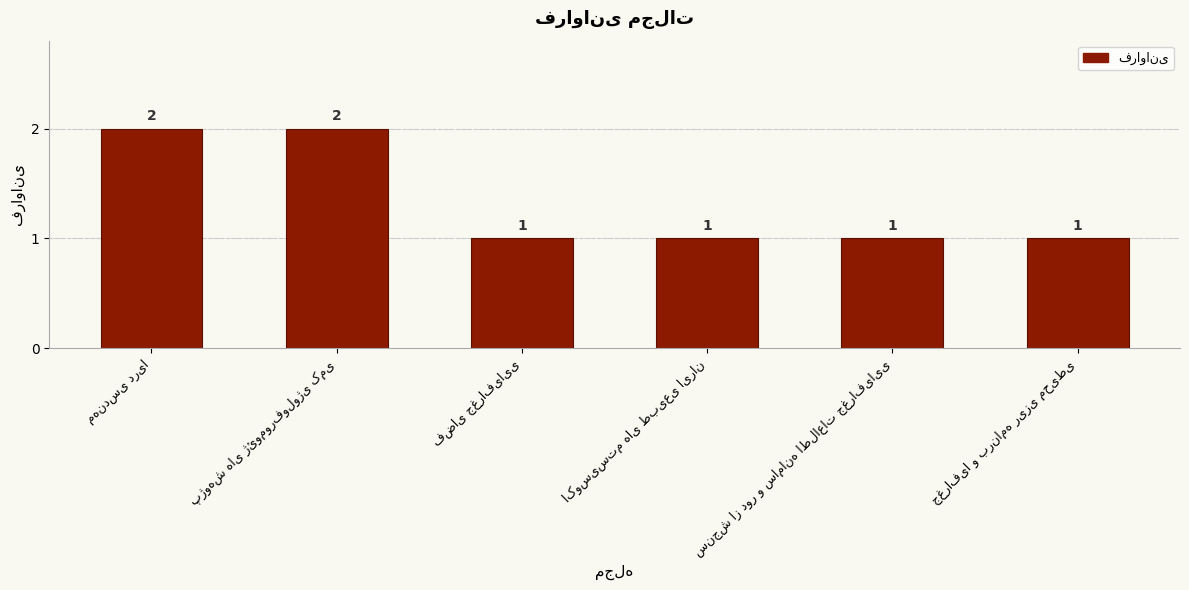

How many values are between 1 and 2?

6